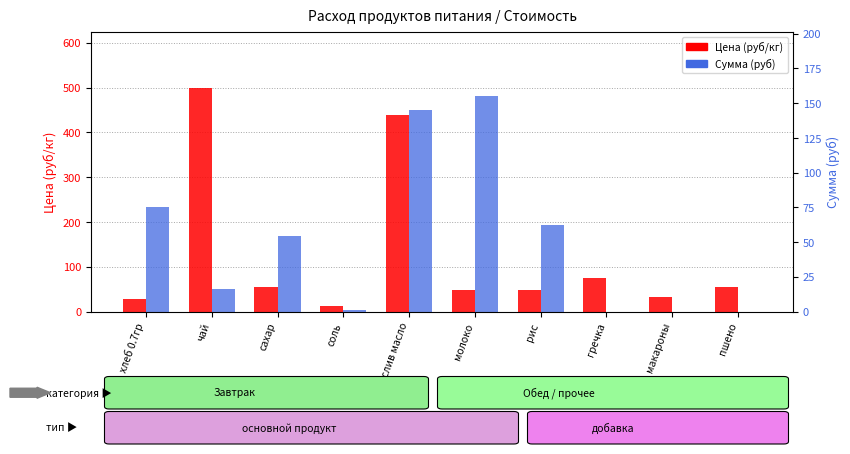

At соль, list the series in order from smallest to largest.

Сумма (руб), Цена (руб/кг)